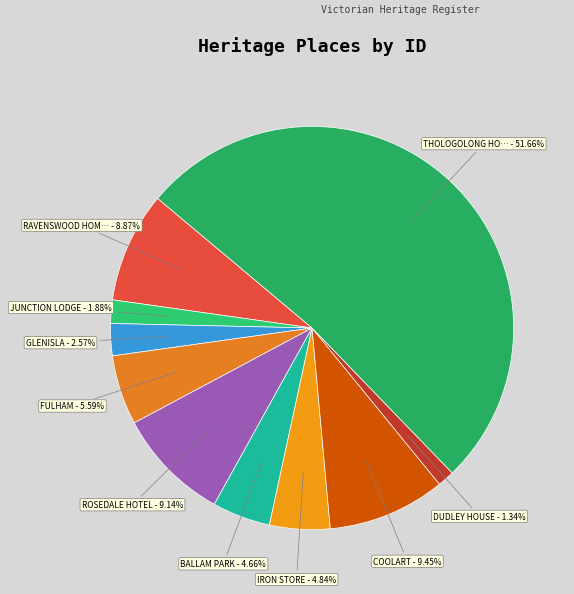

To the nearest percent, what is the average slice percentage?

10%